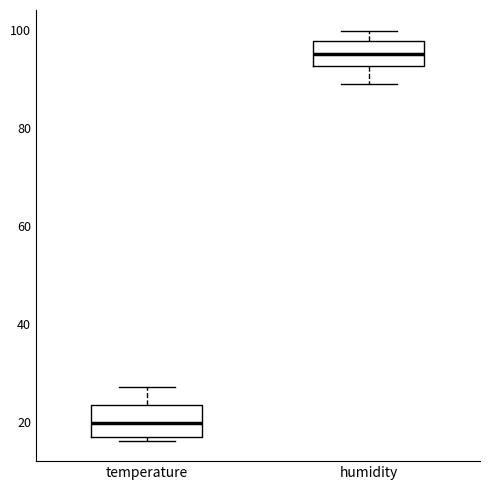

Reading left to right, read every box against the y-axis: the position of its median line, the range the box covers, and the ends of its whiskers. The values are not printed on the chart, so give them approximately, as read against the axis.

temperature: median 20, box 16 to 24, whiskers 16 (just below the box's lower edge) to 28
humidity: median 96, box 92 to 98, whiskers 90 to 100